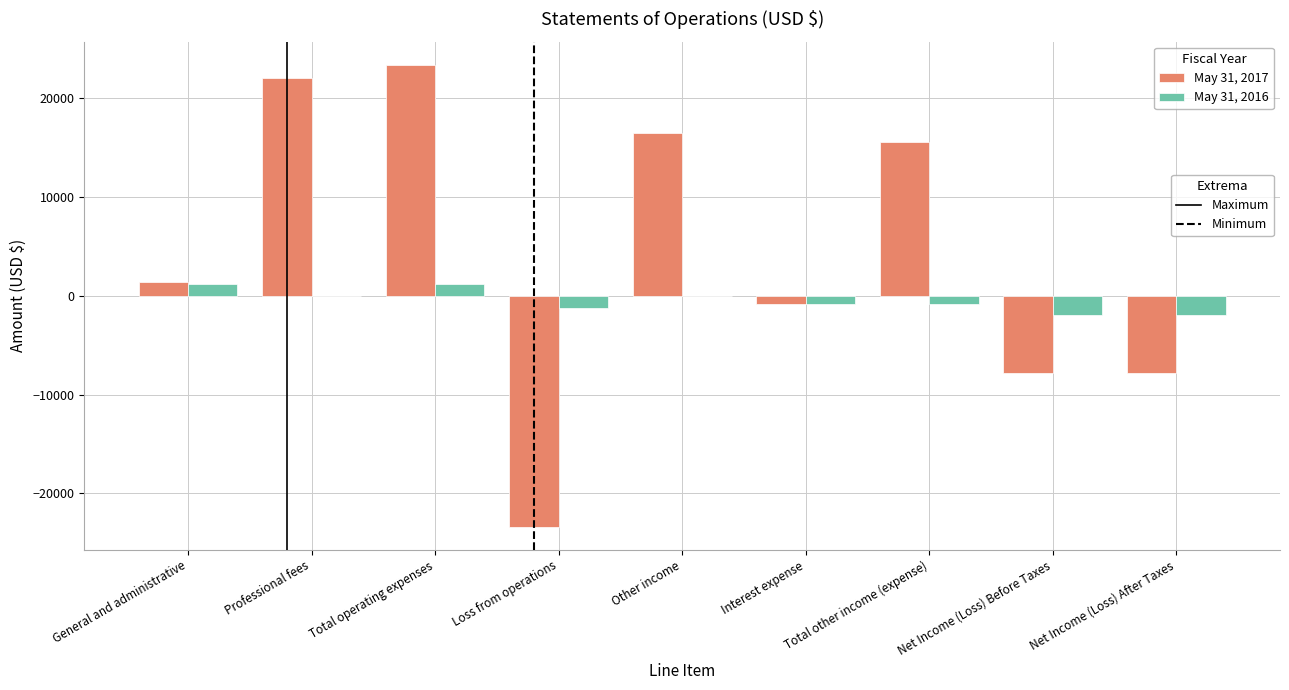

Which label corresponds to the largest value in the chart?

Total operating expenses